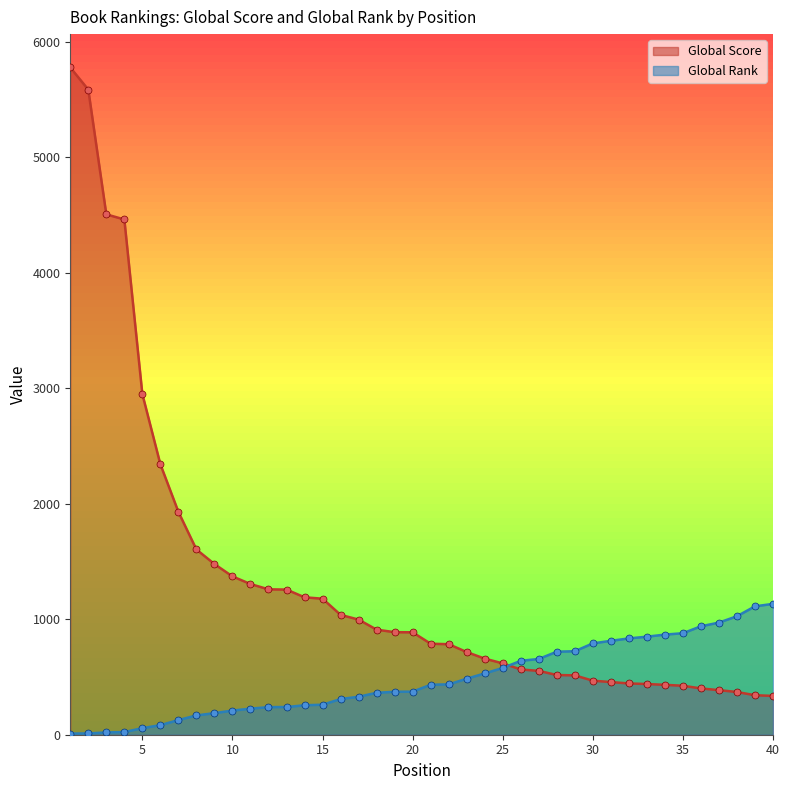

At which category is the sum across all series the highest?

1